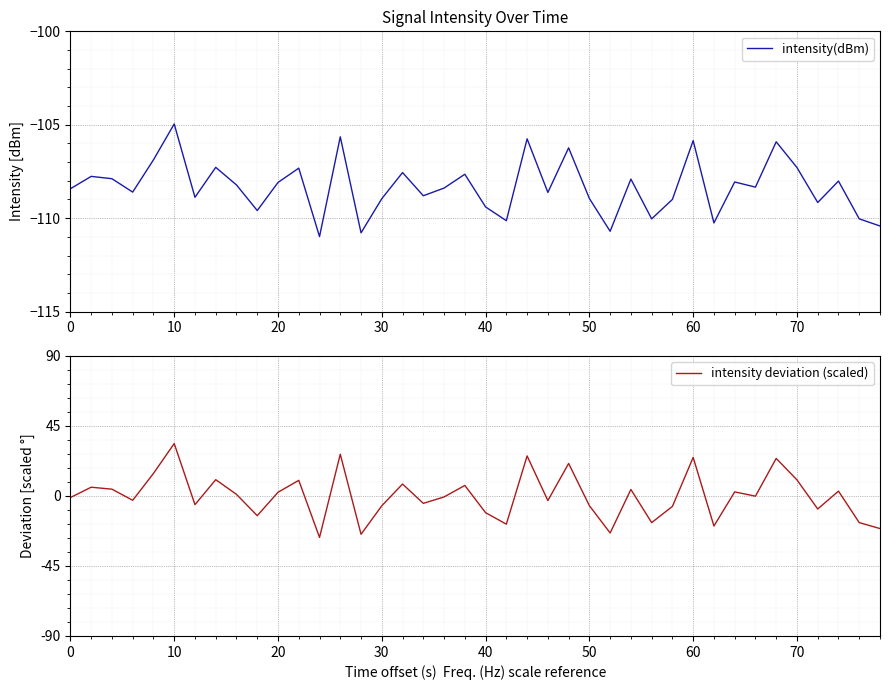

At which label does intensity(dBm) reach its peak?

10